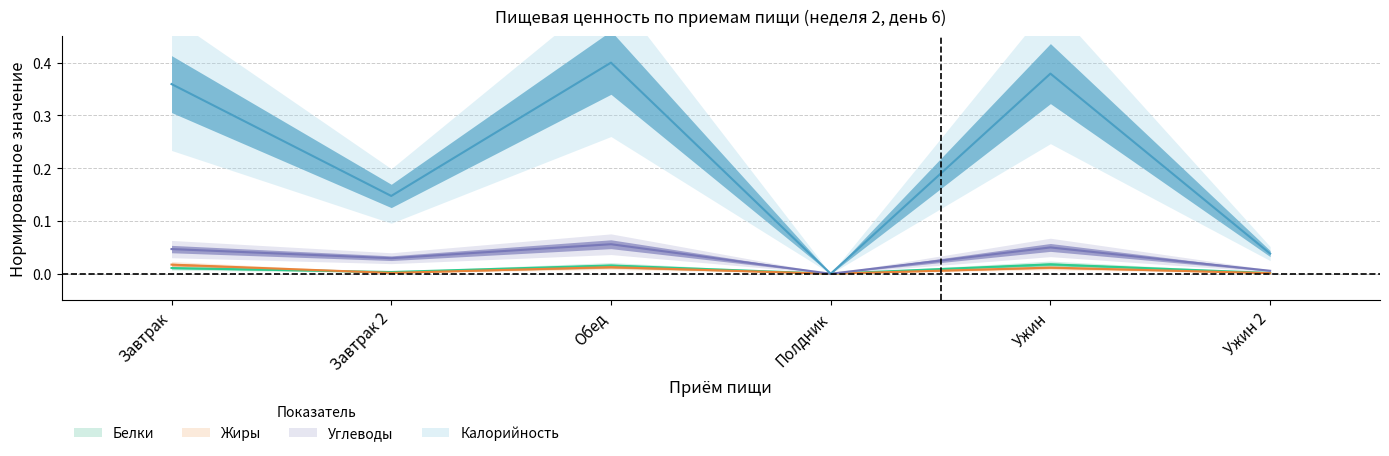

Which series changed the most between Обед and Полдник?

Калорийность